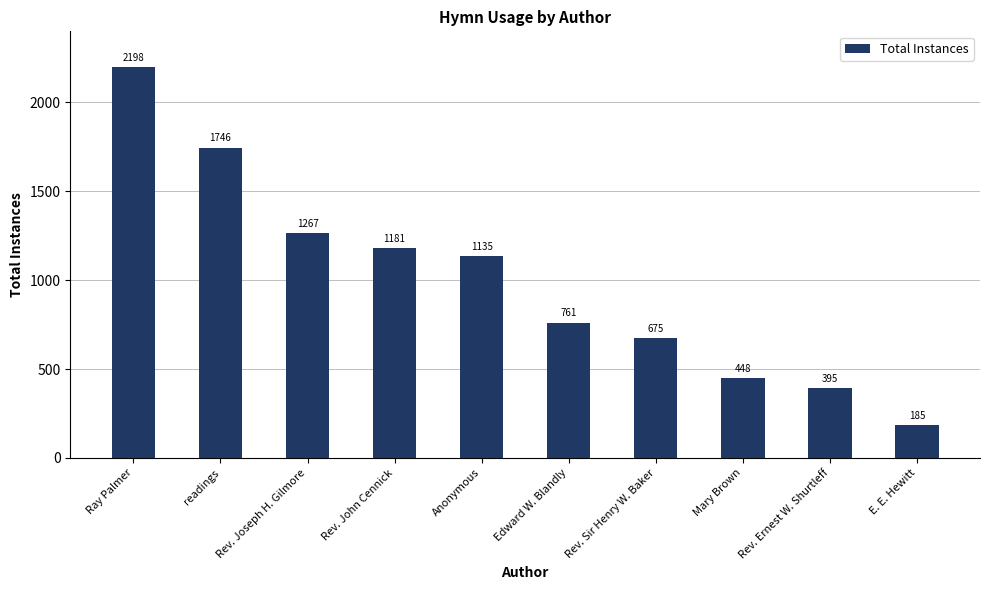

True or false: the data shows 2198 at Ray Palmer.

True